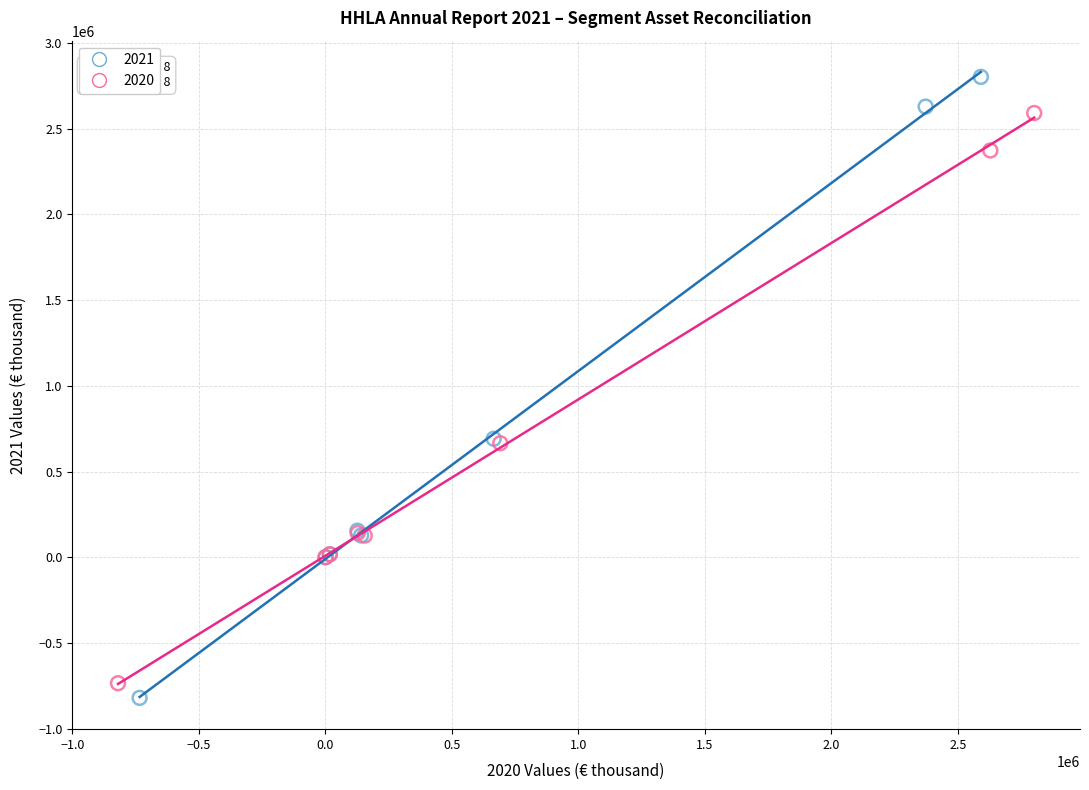

Which series has the largest Y range (max minus min)?

2021